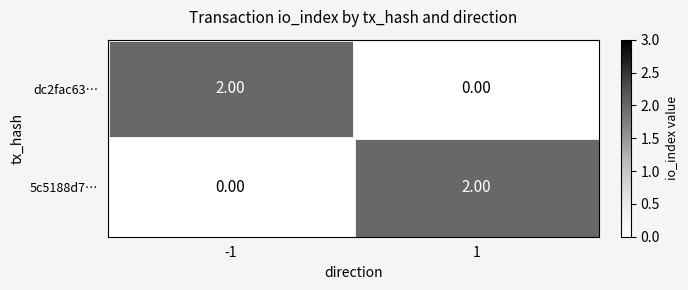

Rank the categories by 5c5188d7… value from lowest to highest.

-1, 1